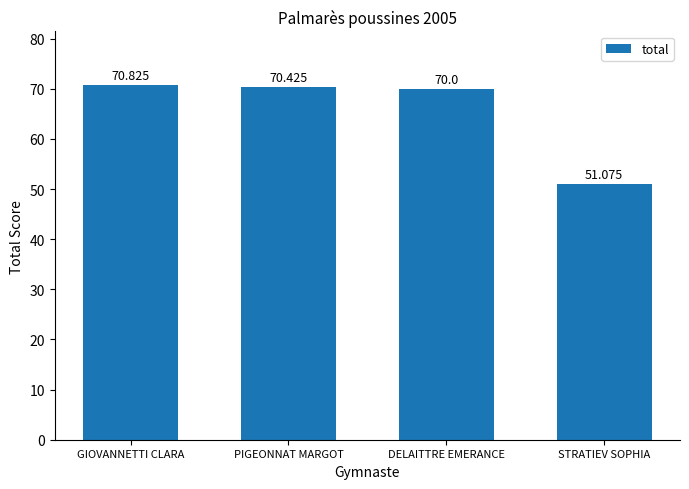

True or false: the data shows 82.3 at STRATIEV SOPHIA.

False